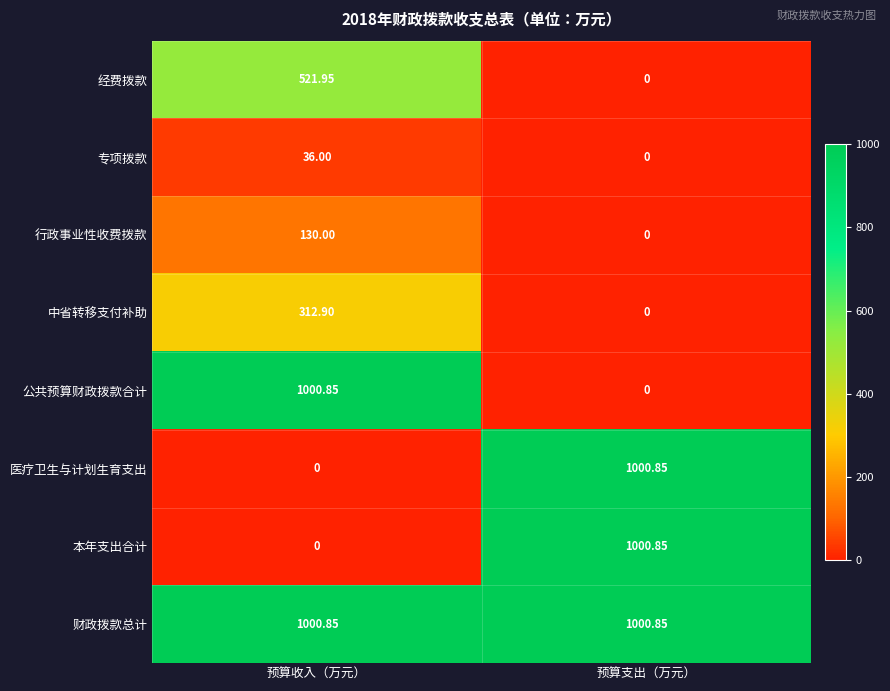

At which label does 医疗卫生与计划生育支出 reach its peak?

预算支出（万元）